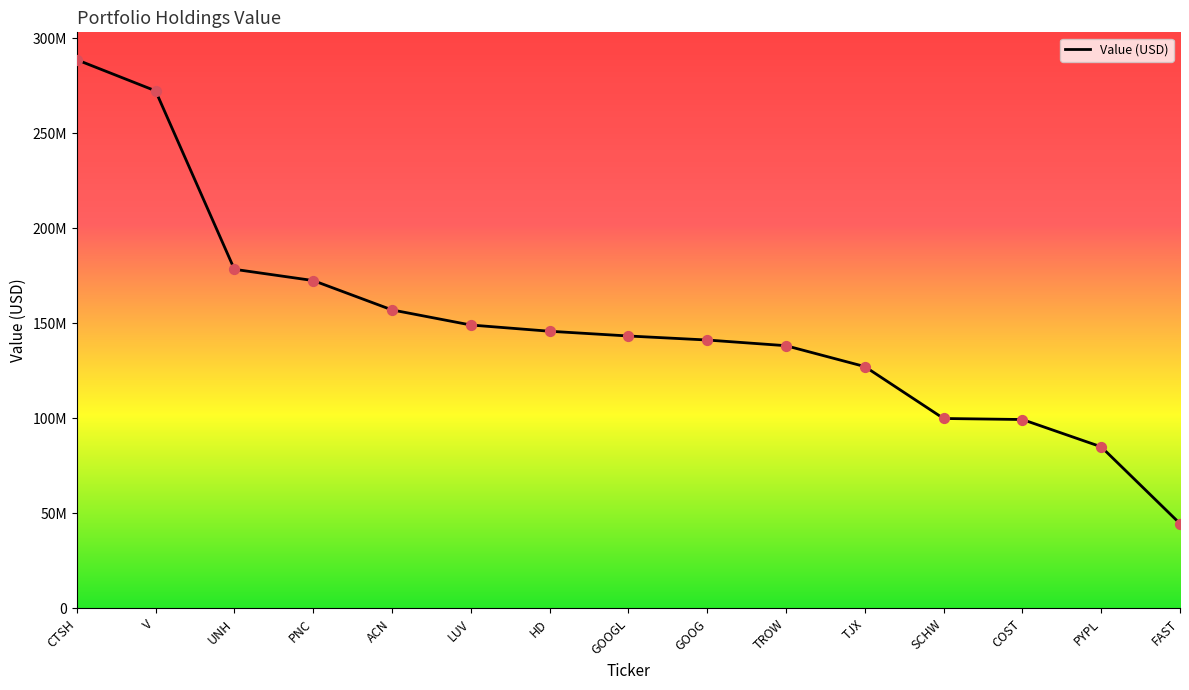

Between ACN and FAST, which is larger?

ACN